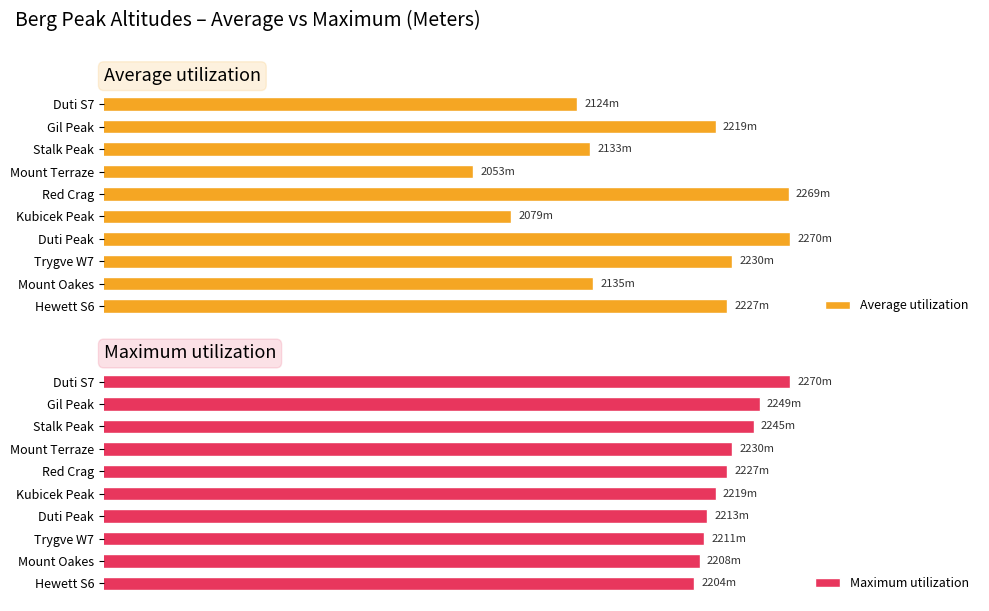

The value of Maximum utilization at Trygve W7 is 663. True or false?

False